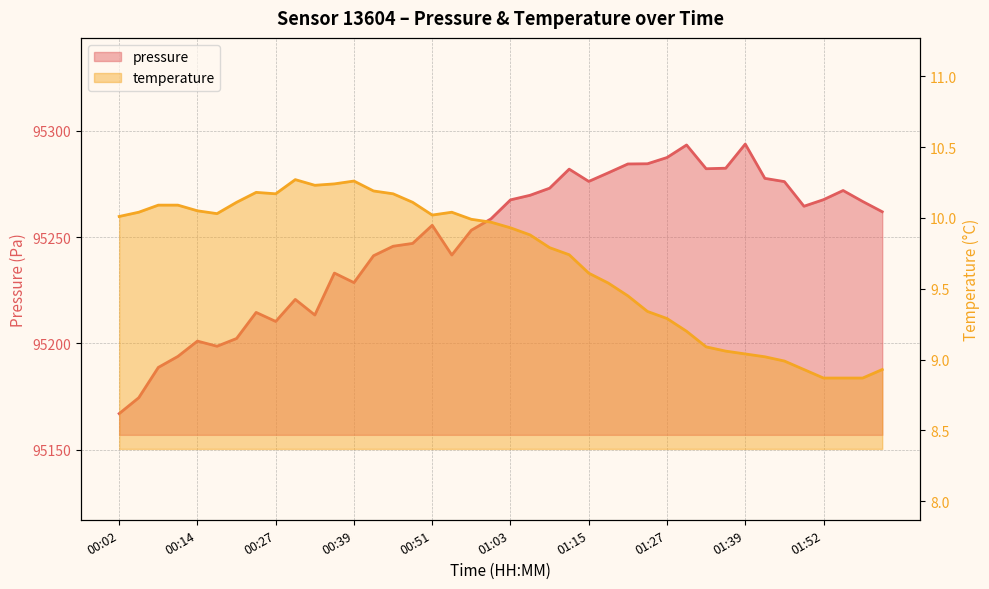

What is the difference between the maximum and second lowest values in the temperature series?

1.4